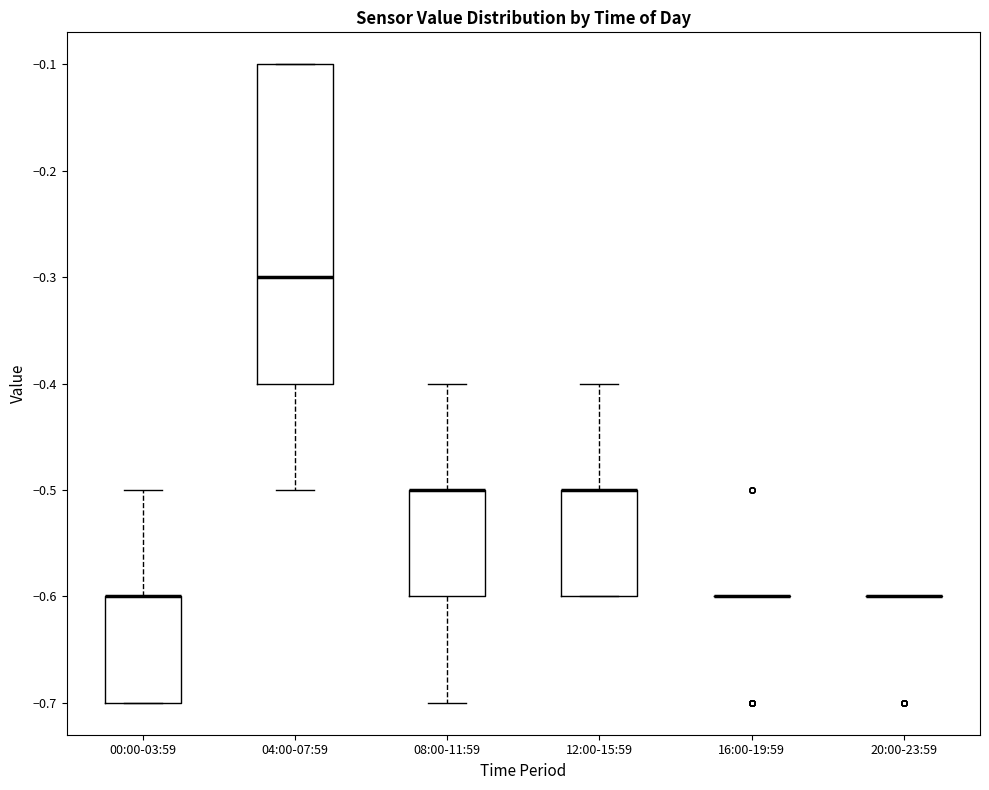

Reading left to right, transcribe this box plot: for each box, give where its median line is, the range the box spans, and where its two whiskers end, as read against the y-axis. The values are not printed on the chart, so give them approximately, as read against the axis.

00:00-03:59: median -0.6 (drawn on the box's upper edge), box -0.7 to -0.6, whiskers -0.7 to -0.5
04:00-07:59: median -0.3, box -0.4 to -0.1, whiskers -0.5 to -0.1
08:00-11:59: median -0.5 (drawn on the box's upper edge), box -0.6 to -0.5, whiskers -0.7 to -0.4
12:00-15:59: median -0.5 (drawn on the box's upper edge), box -0.6 to -0.5, whiskers -0.6 to -0.4
16:00-19:59: box collapsed to a line at -0.6, whiskers -0.6 to -0.6
20:00-23:59: box collapsed to a line at -0.6, whiskers -0.6 to -0.6